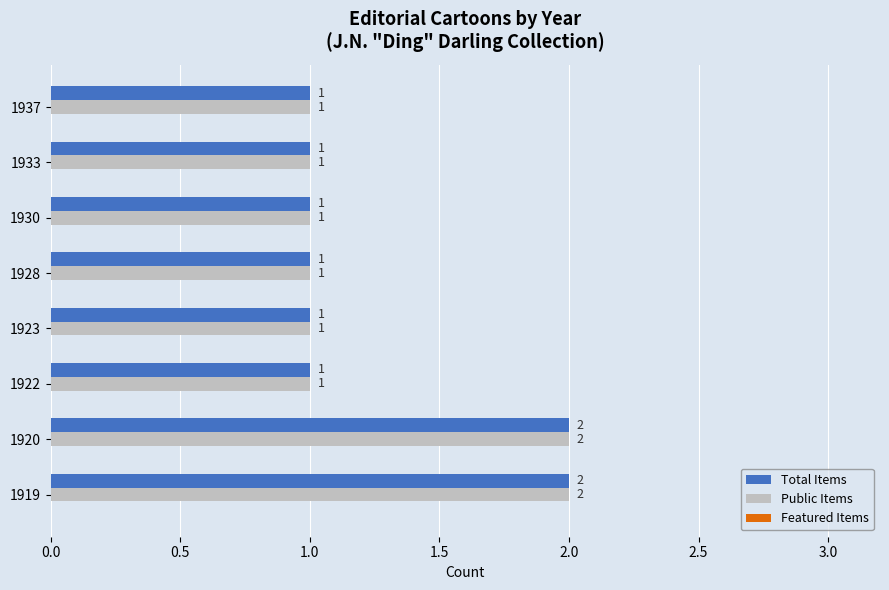

Is it true that Total Items equals 1 at 1919?

False